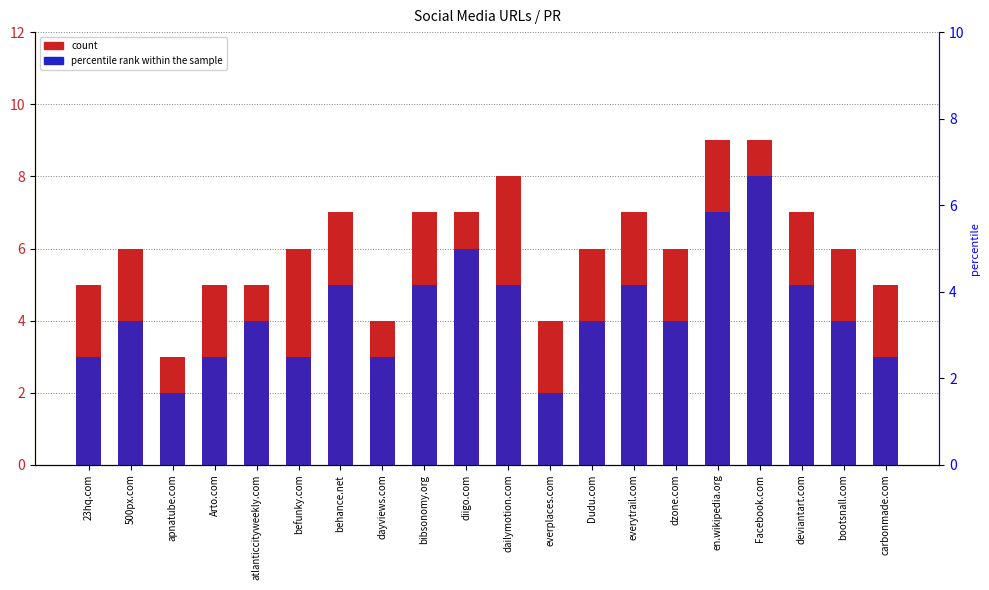

Reading right to left, what are all the values shown in this chart?

count: 5	6	7	9	9	6	7	6	4	8	7	7	4	7	6	5	5	3	6	5
percentile rank within the sample: 3	4	5	8	7	4	5	4	2	5	6	5	3	5	3	4	3	2	4	3